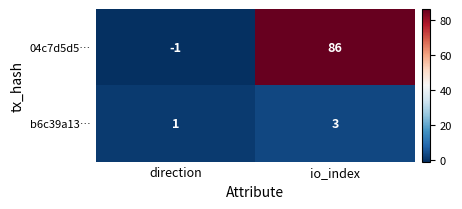

What is the greatest value displayed?

86